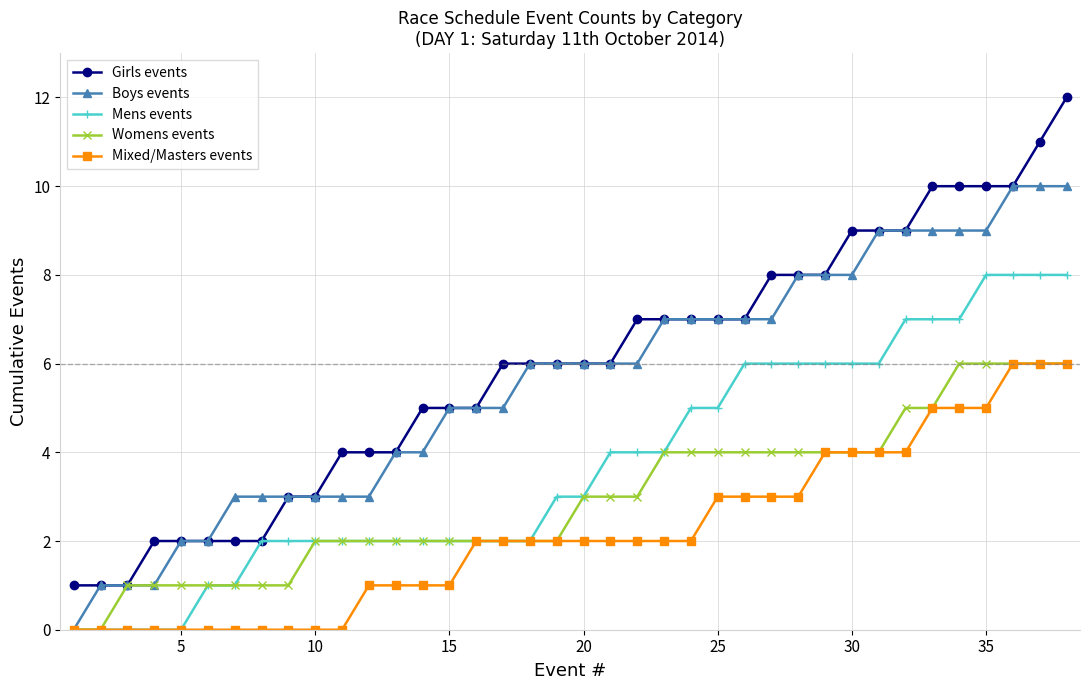

What is the maximum value shown in the chart?

12